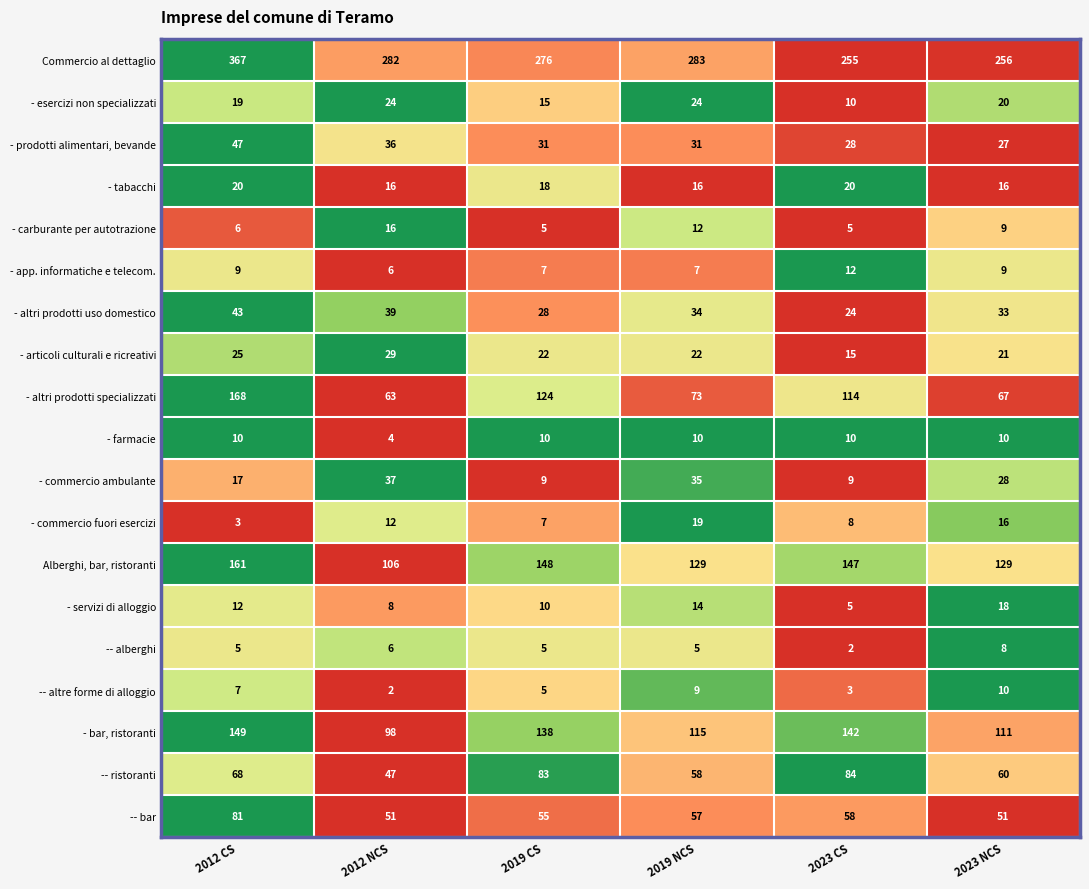

What is the sum of all - bar, ristoranti values?

753